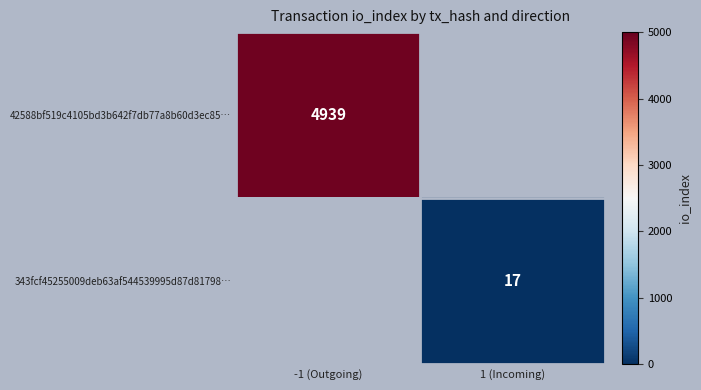

True or false: 343fcf45255009deb63af544539995d87d81798… has a value of 11 at 1 (Incoming).

False